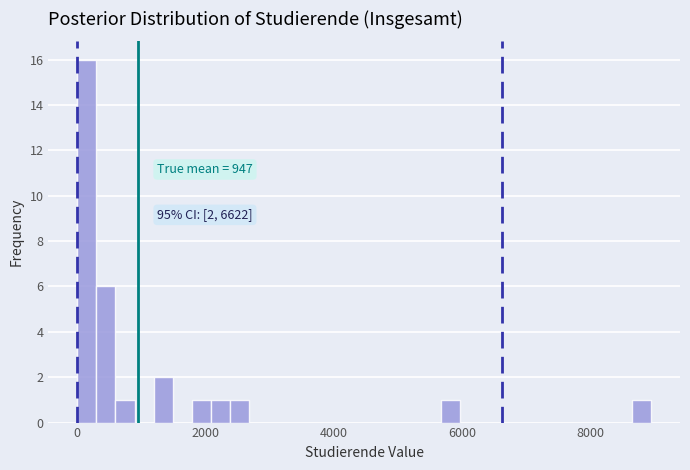

Read against the x-axis, roughly where is the centre of the tallest bar?

200